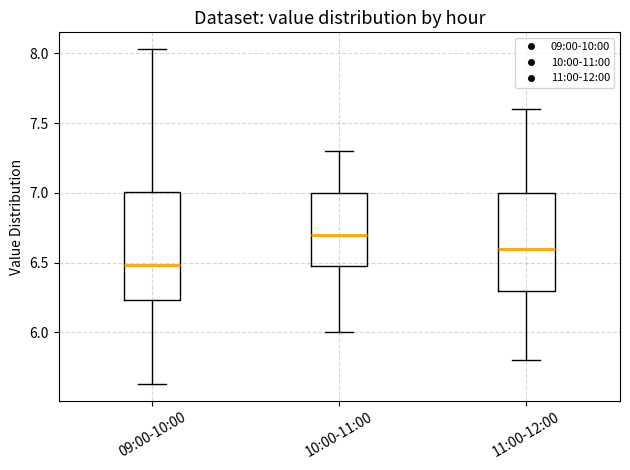

Which box's median line is the lowest?

09:00-10:00